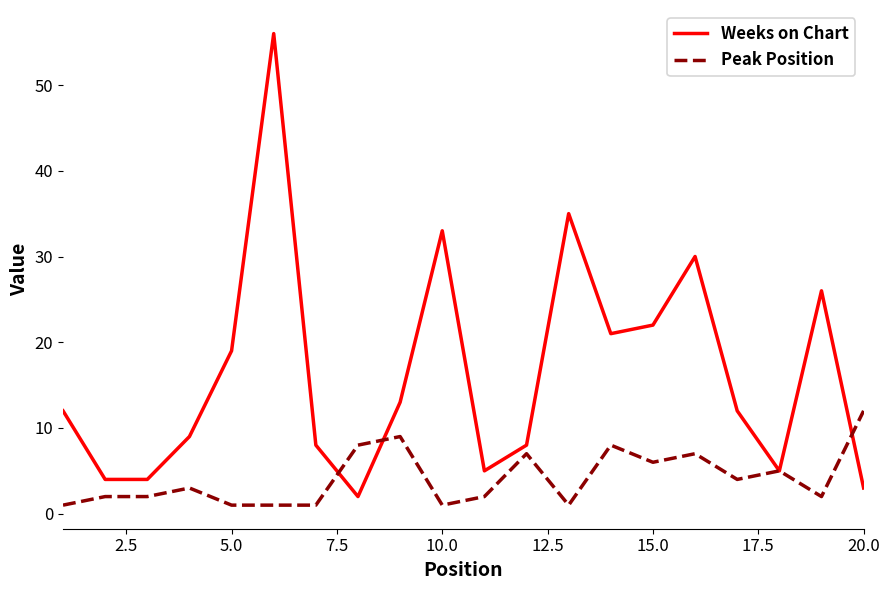

Reading left to right, transcribe all the data shown in this chart.

Weeks on Chart: 12	4	4	9	19	56	8	2	13	33	5	8	35	21	22	30	12	5	26	3
Peak Position: 1	2	2	3	1	1	1	8	9	1	2	7	1	8	6	7	4	5	2	12